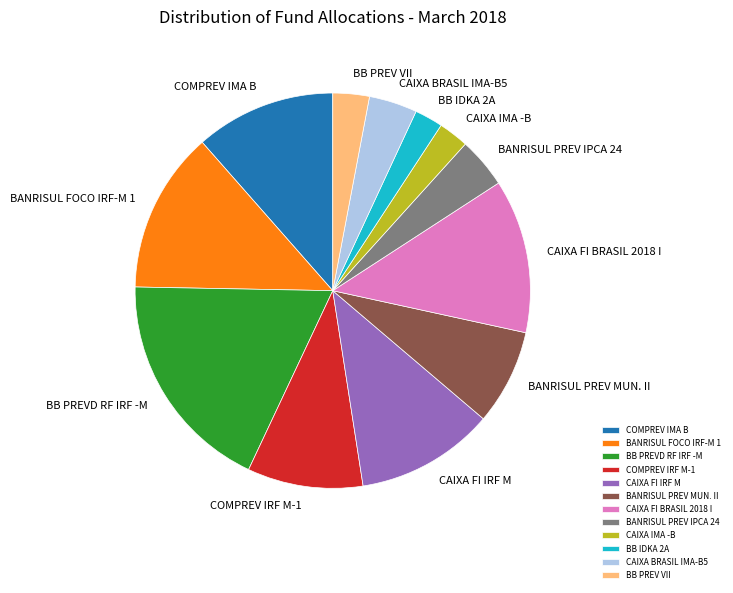

What is the ratio of the value at BB IDKA 2A to the value at BANRISUL PREV IPCA 24?

0.6